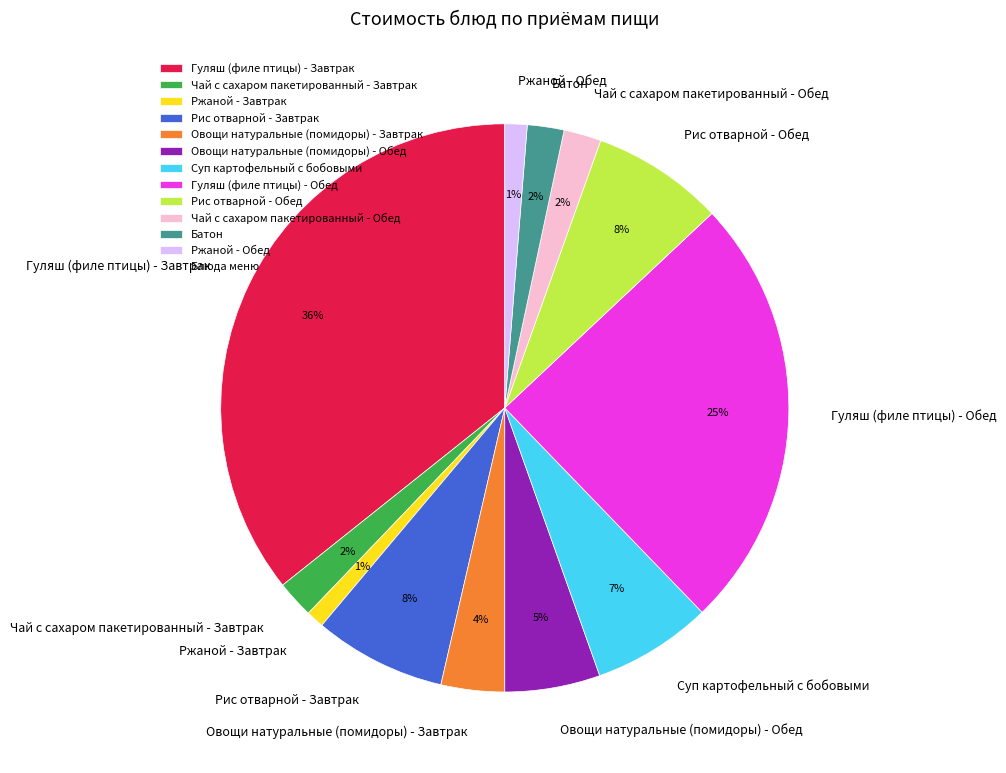

To the nearest percent, what portion does Рис отварной - Обед represent?

8%